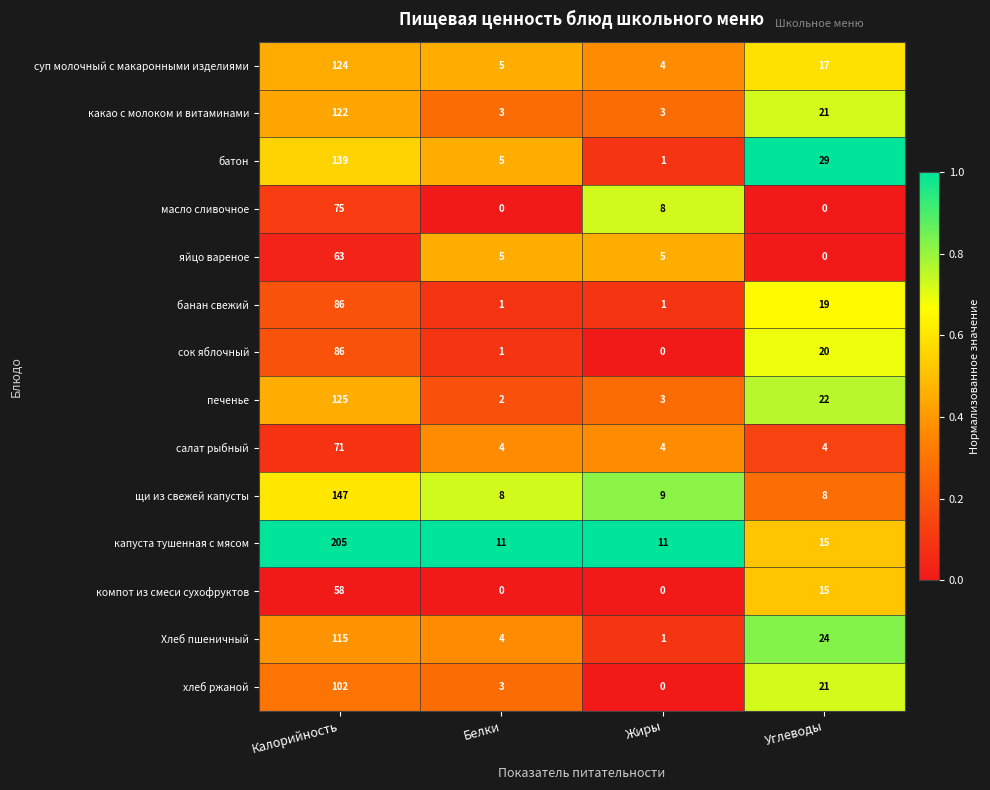

Is it true that батон equals 2 at Белки?

False